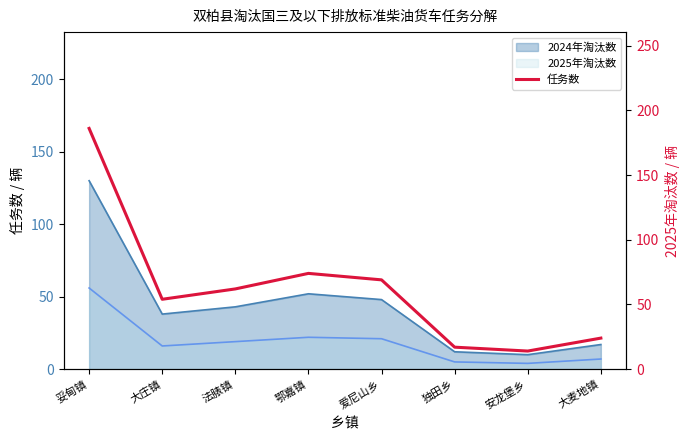

Which label corresponds to the smallest value in the chart?

安龙堡乡